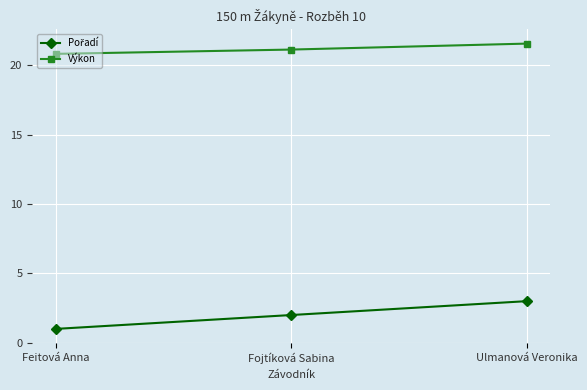

Where does the Výkon series first go above 21?

Fojtíková Sabina